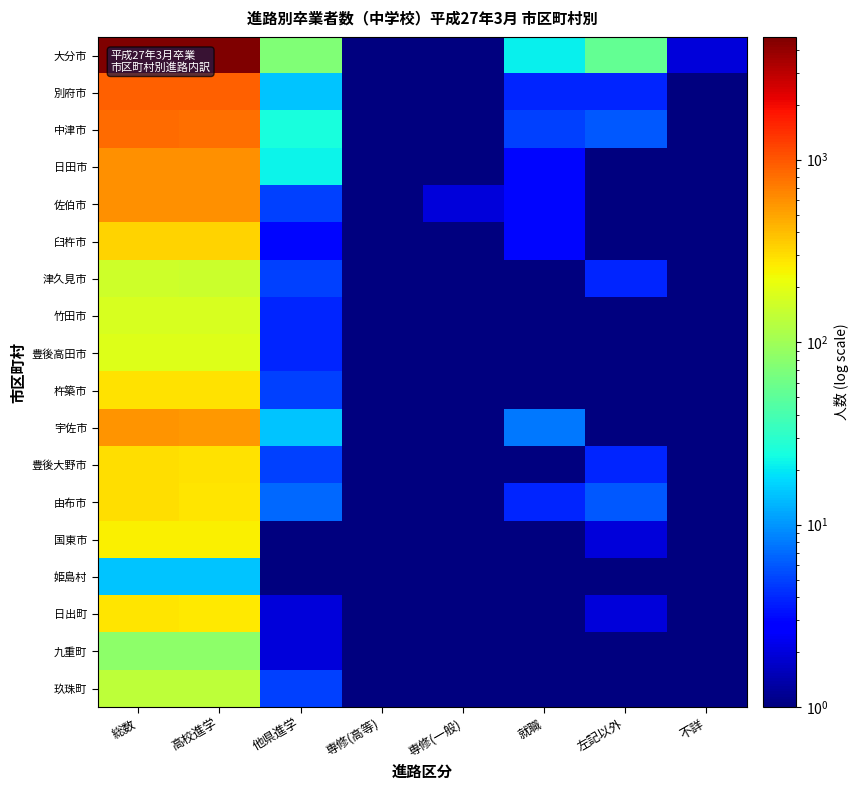

Which series has the largest range (max minus min)?

大分市